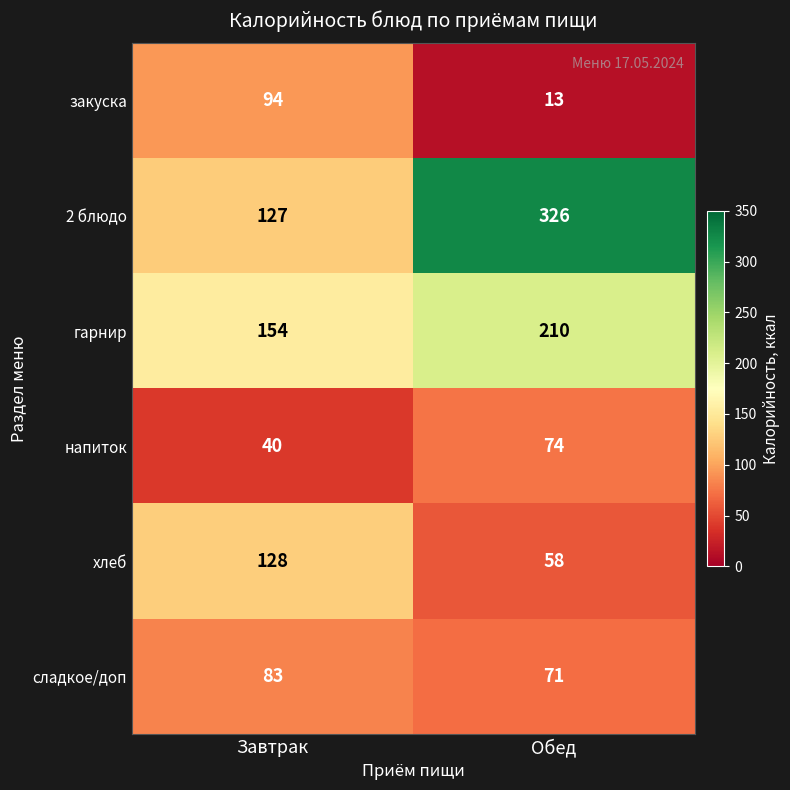

Which series has the largest total across all categories?

2 блюдо